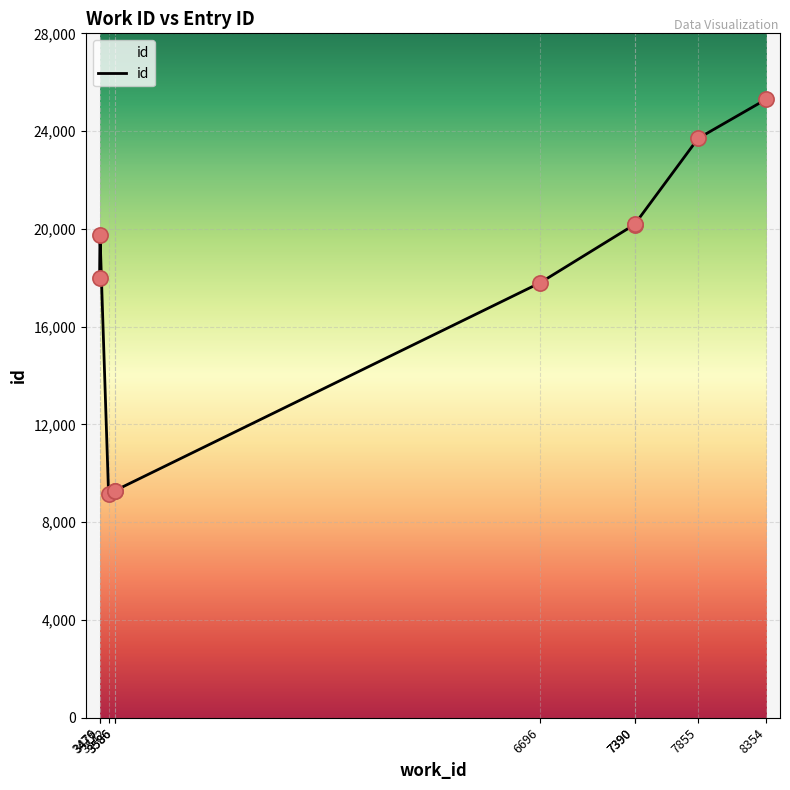

What is the change in value from 6696 to 7390?

+2392